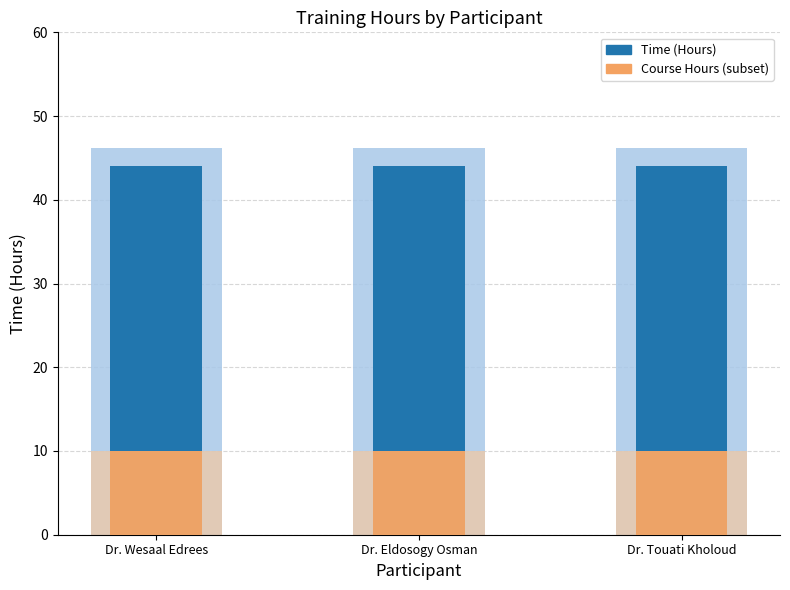

Rank the series at Dr. Touati Kholoud from lowest to highest value.

Course Hours (subset), Time (Hours)